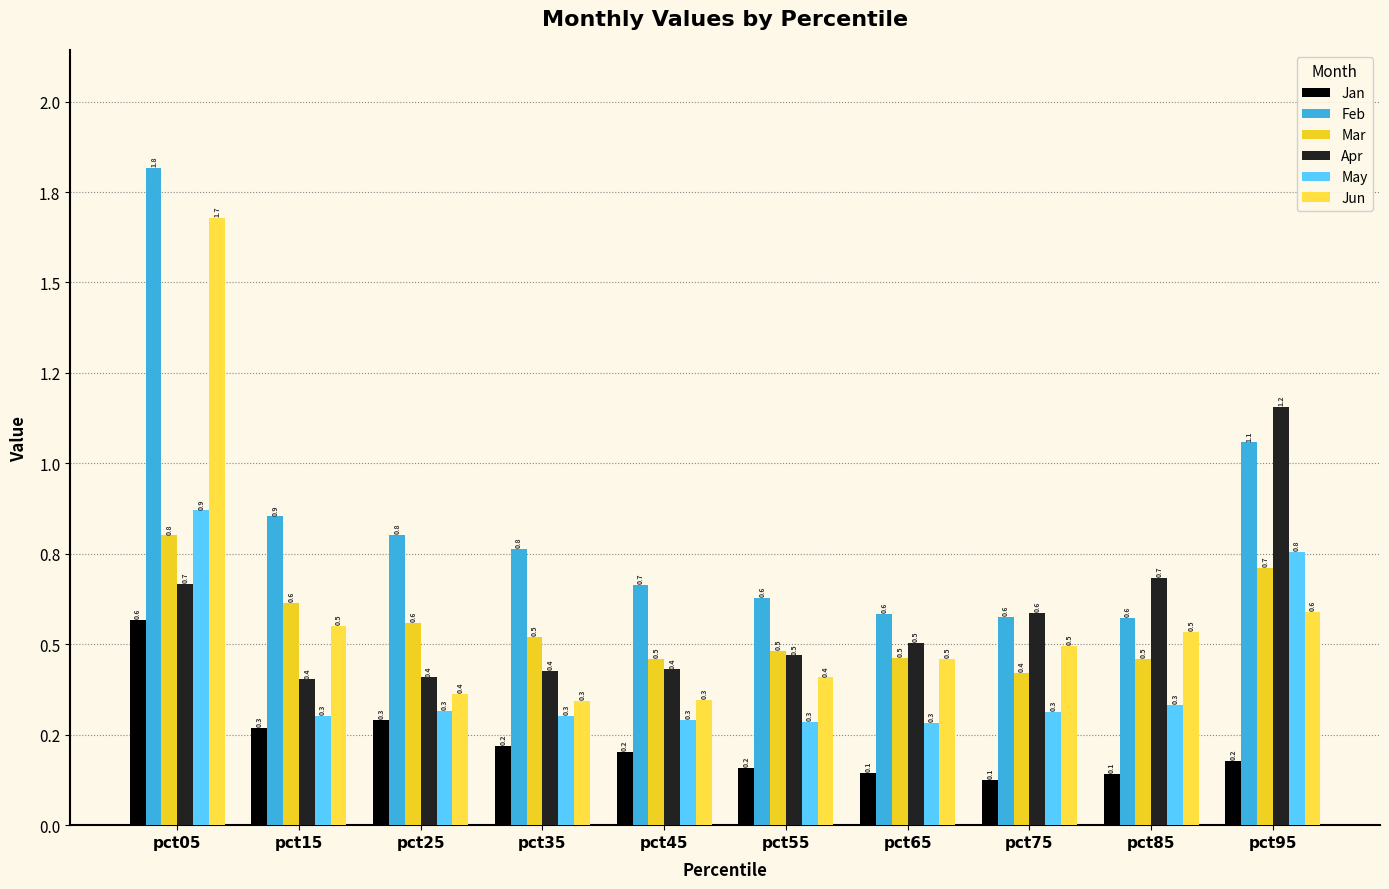

Is it true that Feb equals 0.9 at pct15?

True